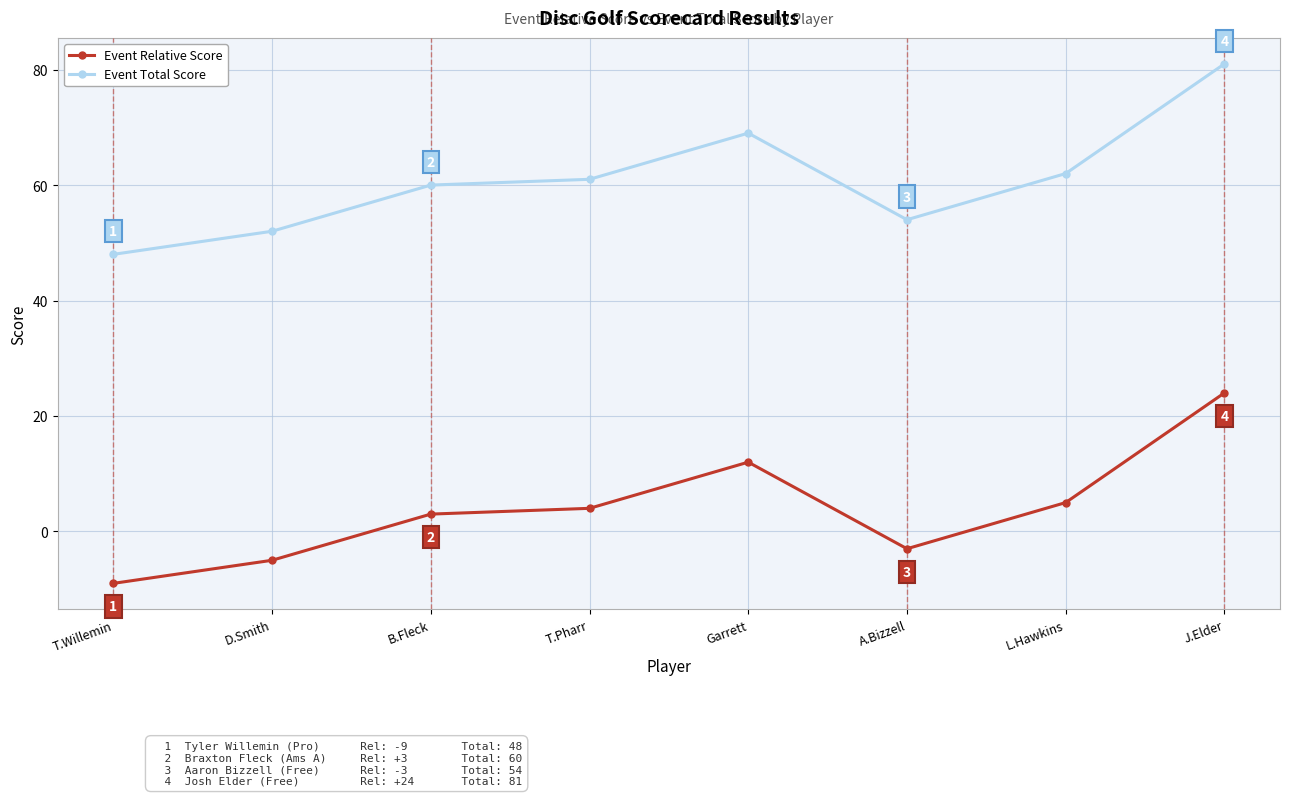

What are all the series names shown in the legend?

Event Relative Score, Event Total Score